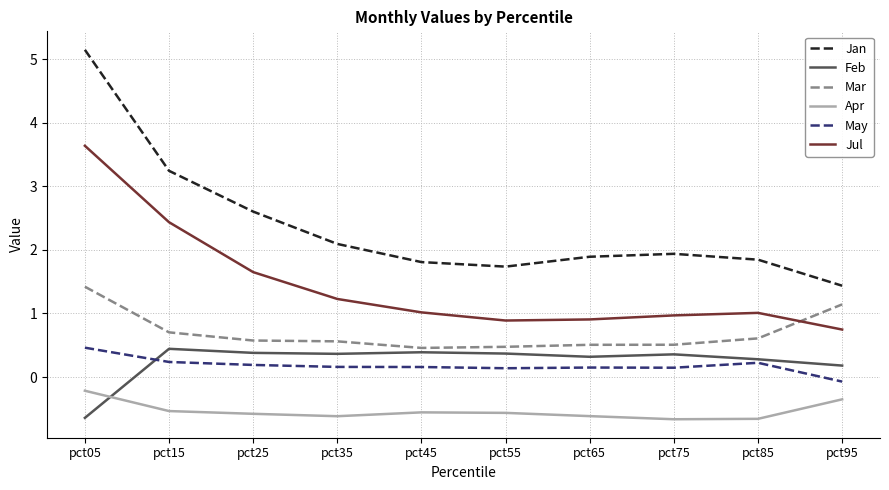

True or false: Jan has more than 1 points higher than both neighbors.

False